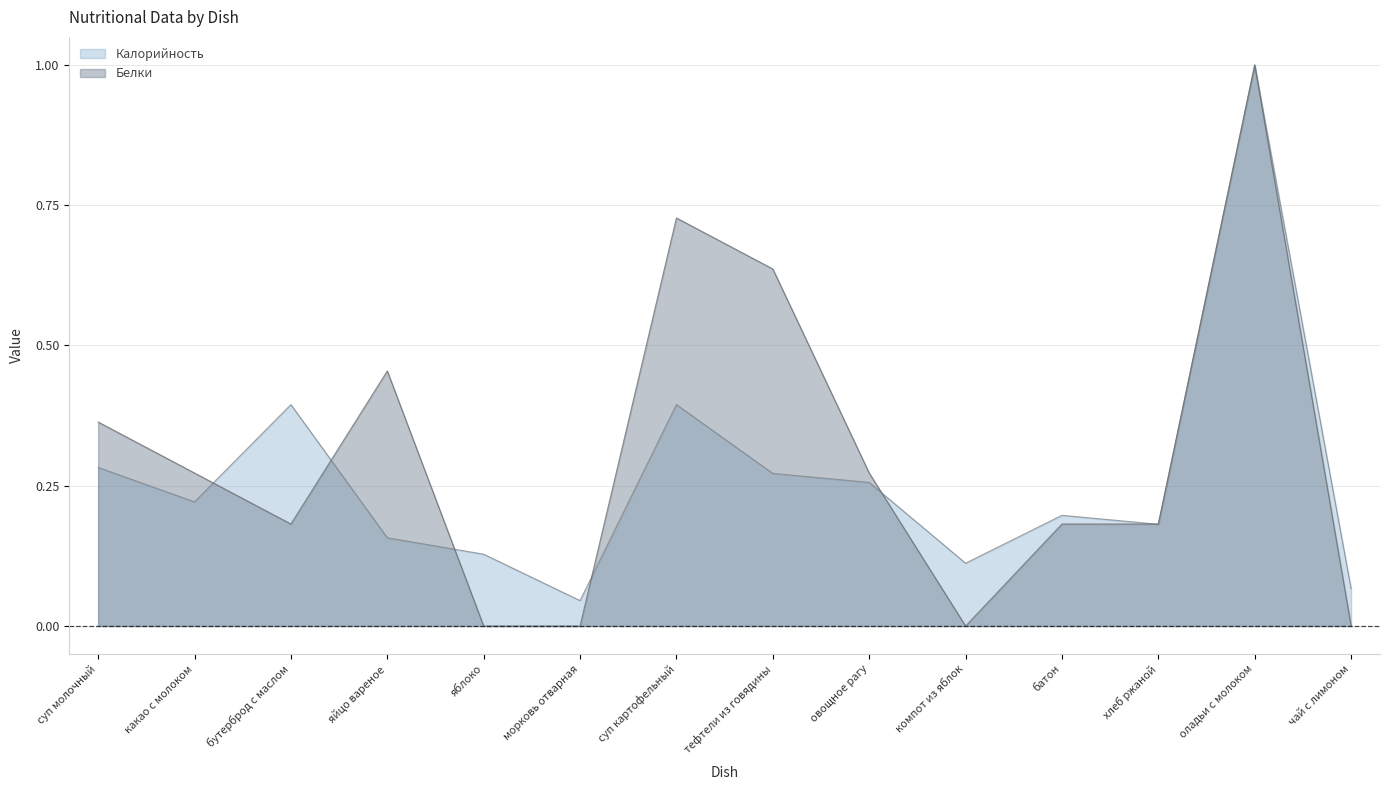

True or false: Белки has more than 2 interior local peaks.

True